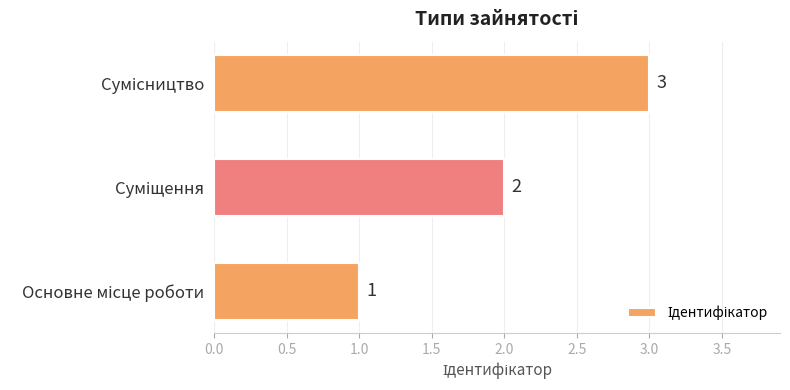

What is the sum of all values?

6